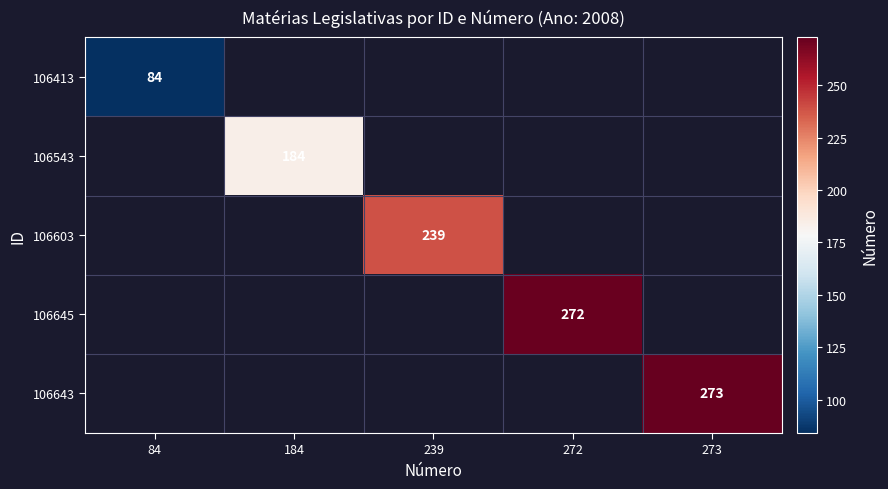

At how many categories does at least one series exceed 116?

4